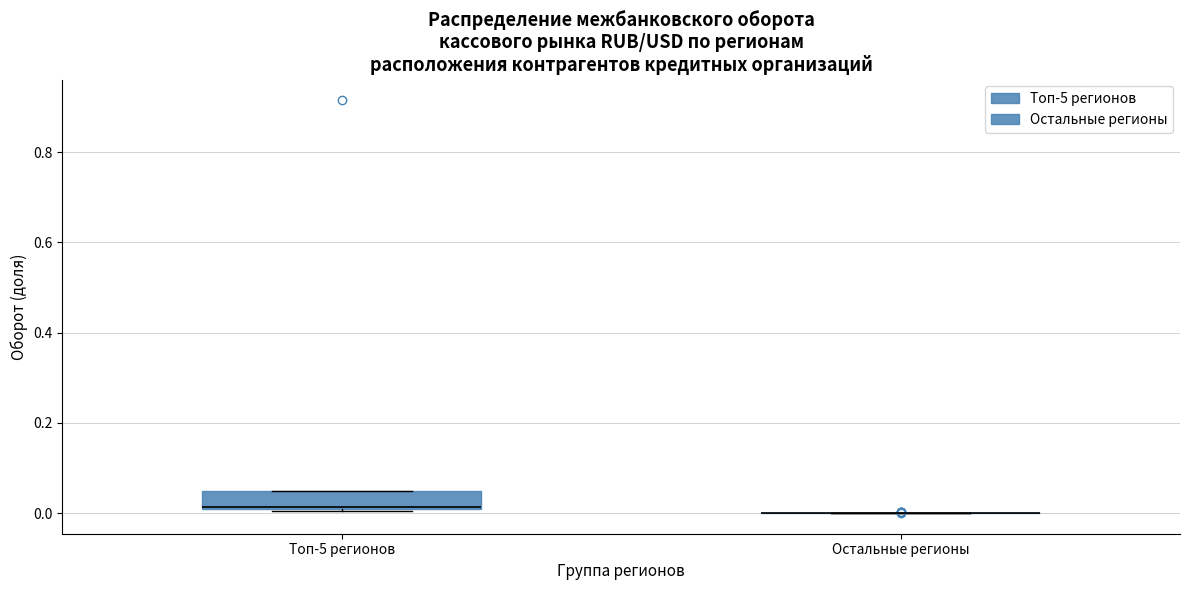

Reading left to right, read every box against the y-axis: the position of its median line, the range the box covers, and the ends of its whiskers. The values are not printed on the chart, so give them approximately, as read against the axis.

Топ-5 регионов: median 0.02, box 0.00 to 0.04, whiskers 0.00 to 0.04
Остальные регионы: box collapsed to a line at 0.00, whiskers 0.00 to 0.00